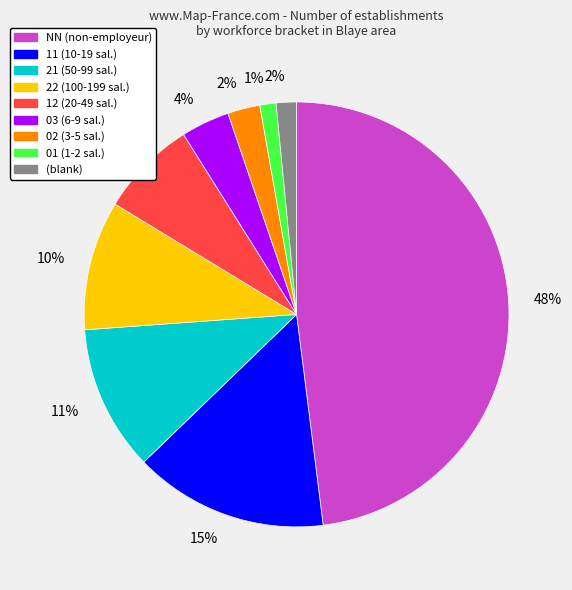

To the nearest percent, what is the average slice percentage?

11%